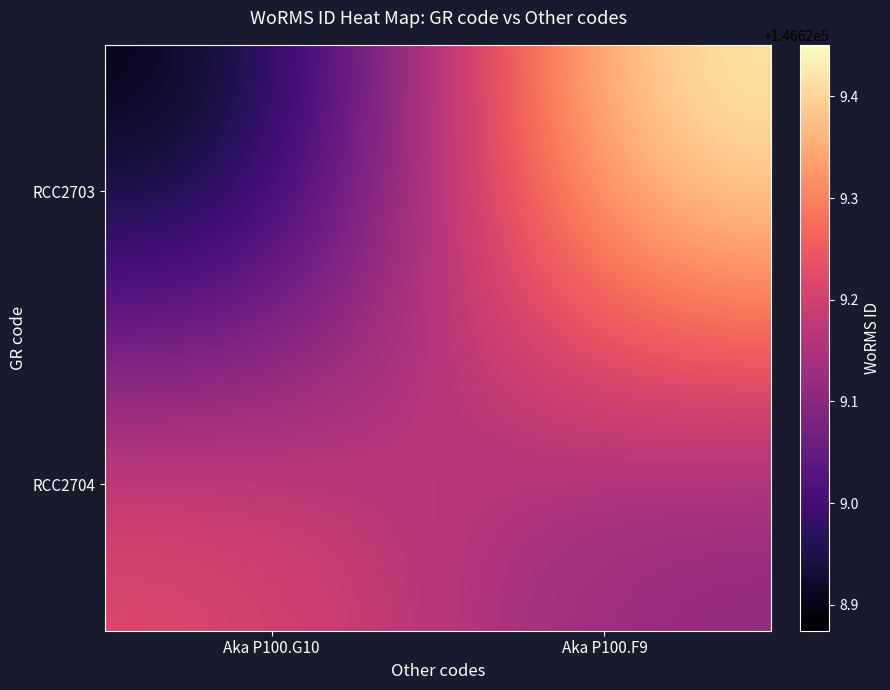

How many distinct data groups are displayed?

2